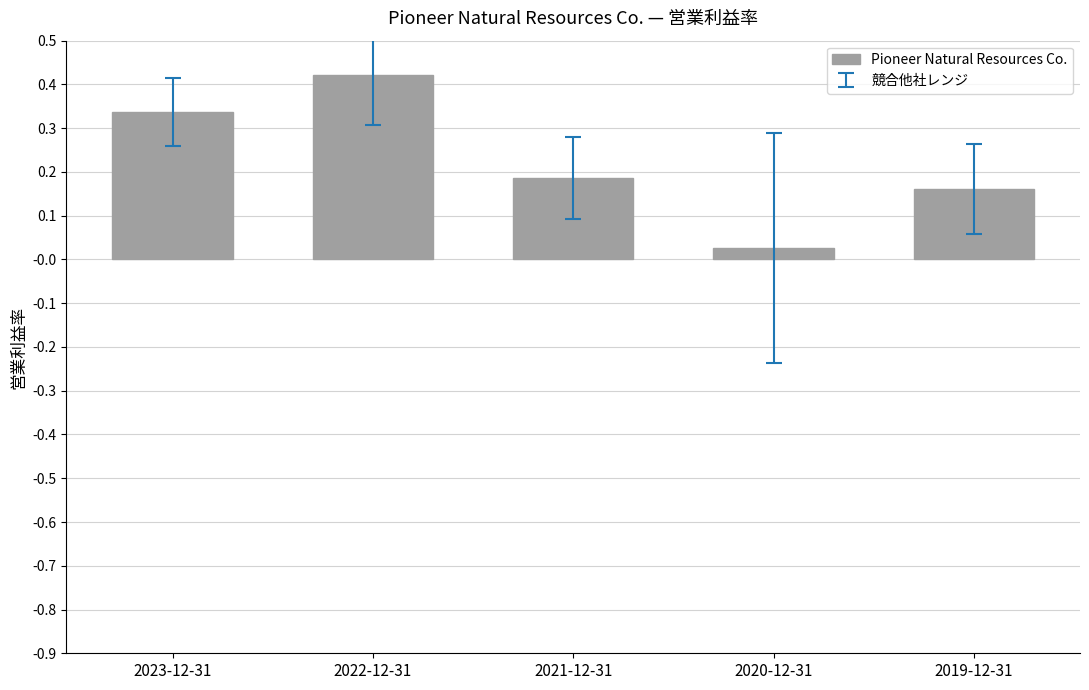

Is it true that the value at 2021-12-31 is 0.1?

False